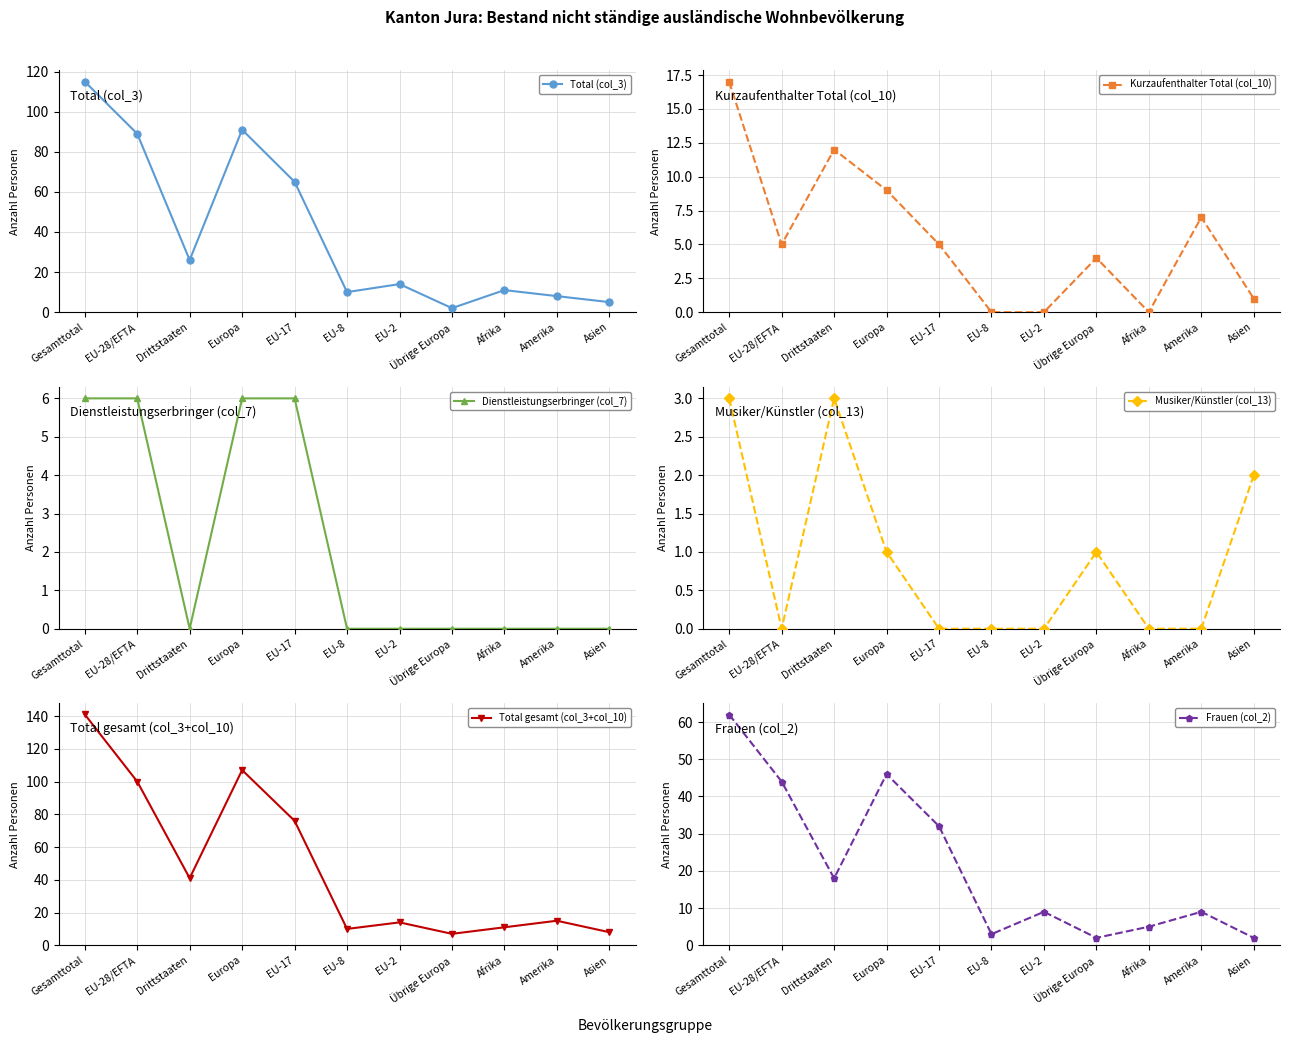

Rank the series by their maximum value, from highest to lowest.

Total gesamt (col_3+col_10), Total (col_3), Frauen (col_2), Kurzaufenthalter Total (col_10), Dienstleistungserbringer (col_7), Musiker/Künstler (col_13)